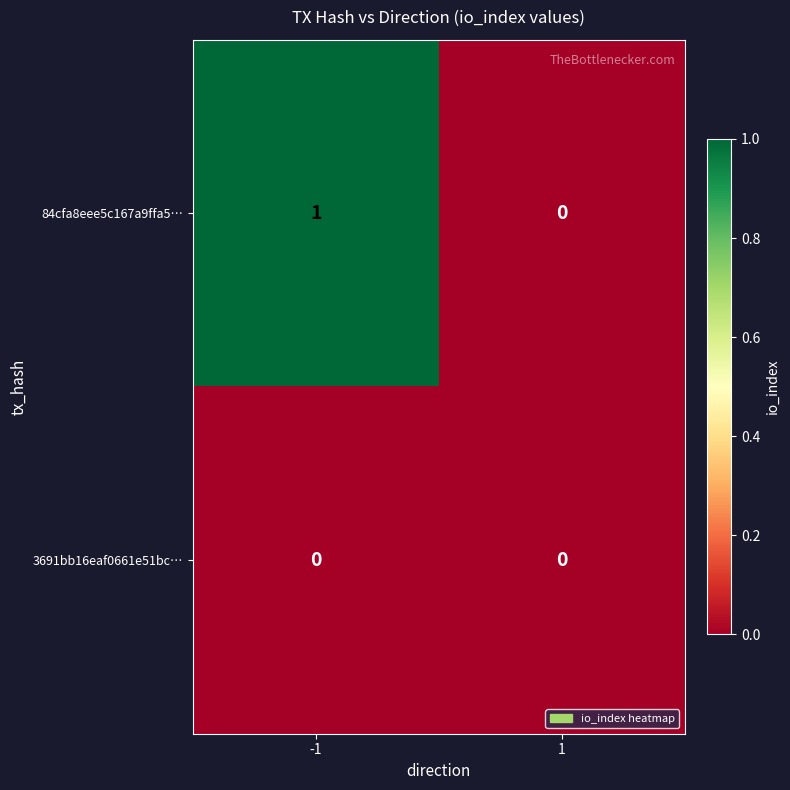

Is it true that 84cfa8eee5c167a9ffa5… equals 1 at -1?

True